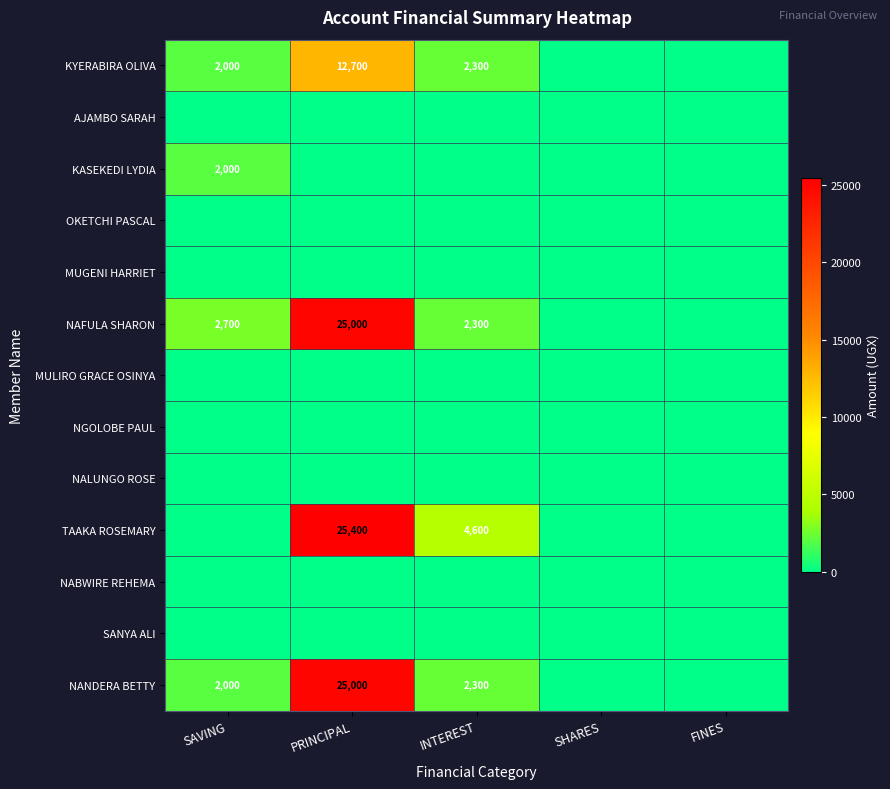

The value of NAFULA SHARON at SAVING is 1537. True or false?

False